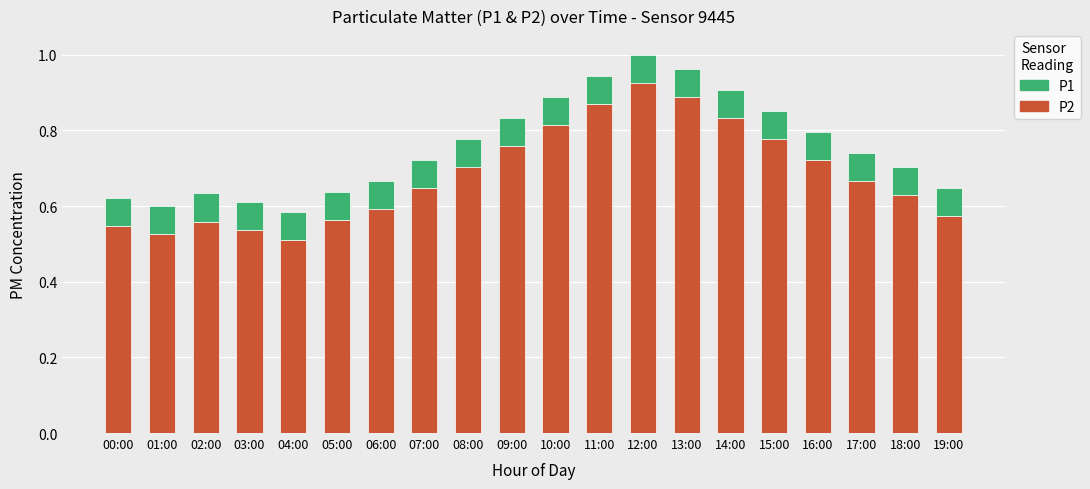

How many P2 values are between 0 and 1?

20